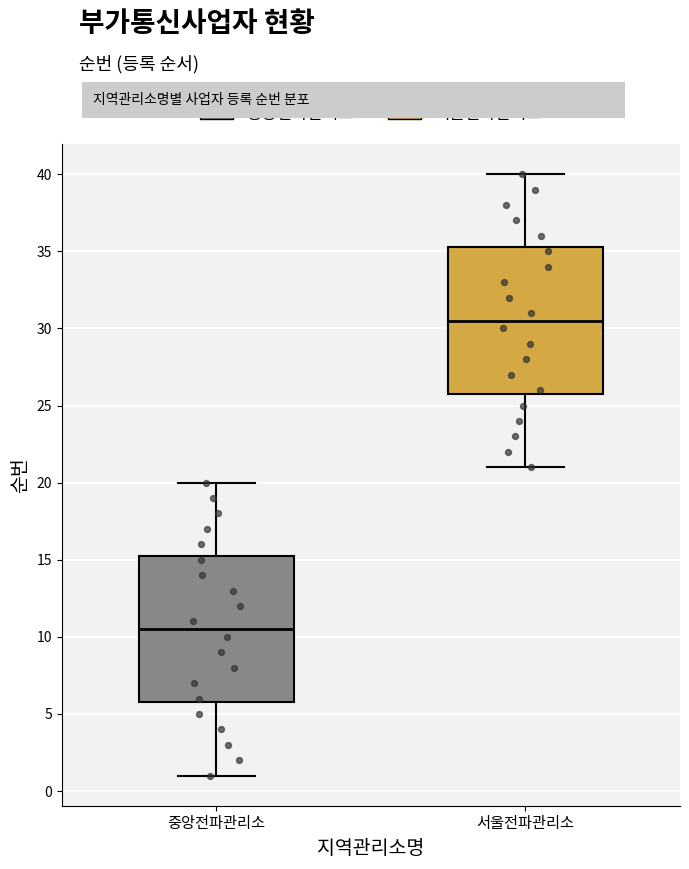

Reading left to right, transcribe this box plot: for each box, give where its median line is, the range the box spans, and where its two whiskers end, as read against the y-axis. The values are not printed on the chart, so give them approximately, as read against the axis.

중앙전파관리소: median 10.5, box 6.0 to 15.5, whiskers 1.0 to 20.0
서울전파관리소: median 30.5, box 26.0 to 35.5, whiskers 21.0 to 40.0